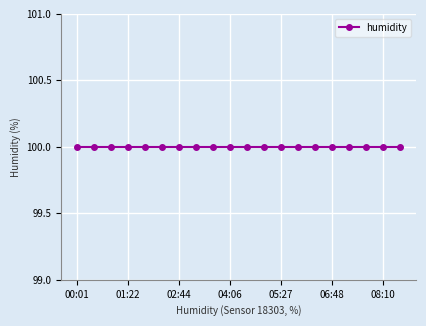

True or false: humidity and pressure intersect in this chart.

False